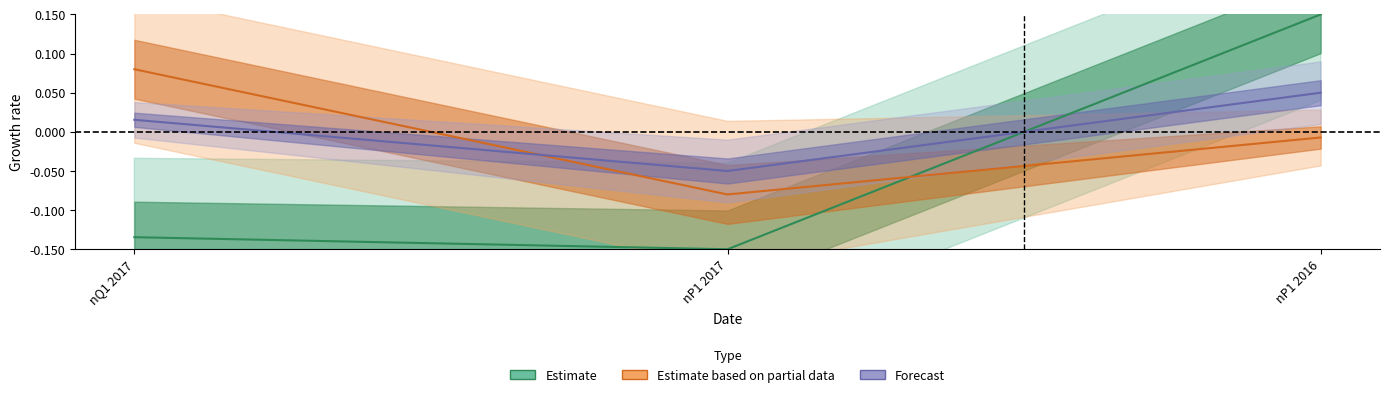

The p_i series shows 0.0 at nQ1 2017. True or false?

False